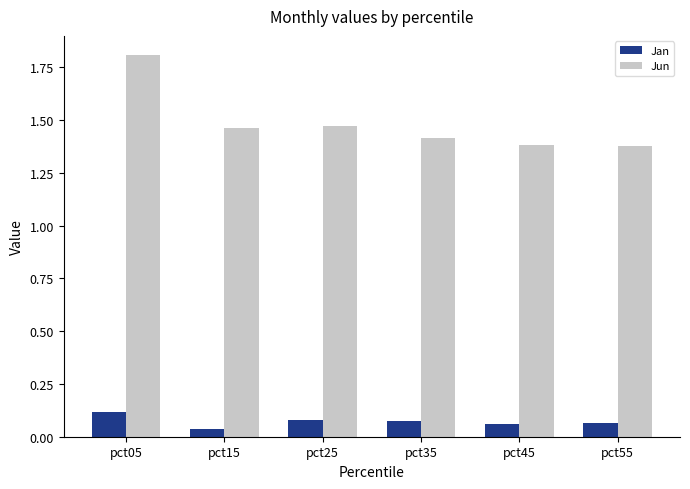

At which category is the sum across all series the highest?

pct05